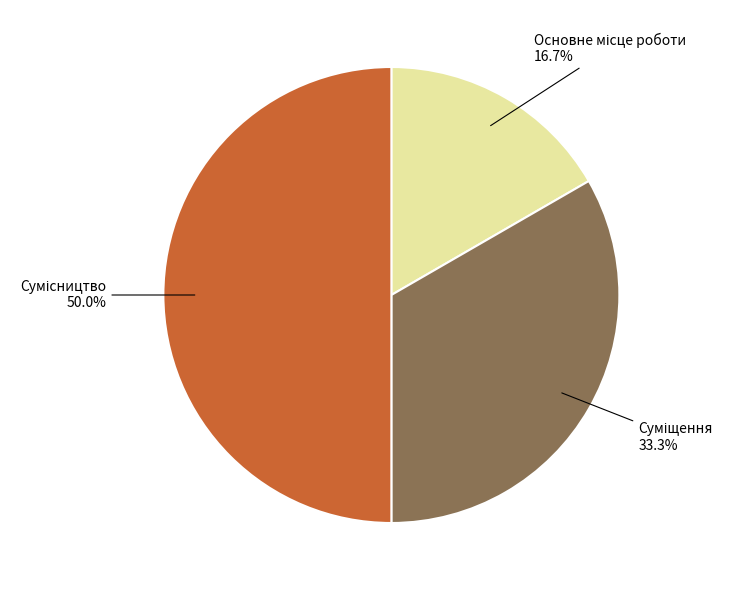

Count the number of slices in the pie.

3